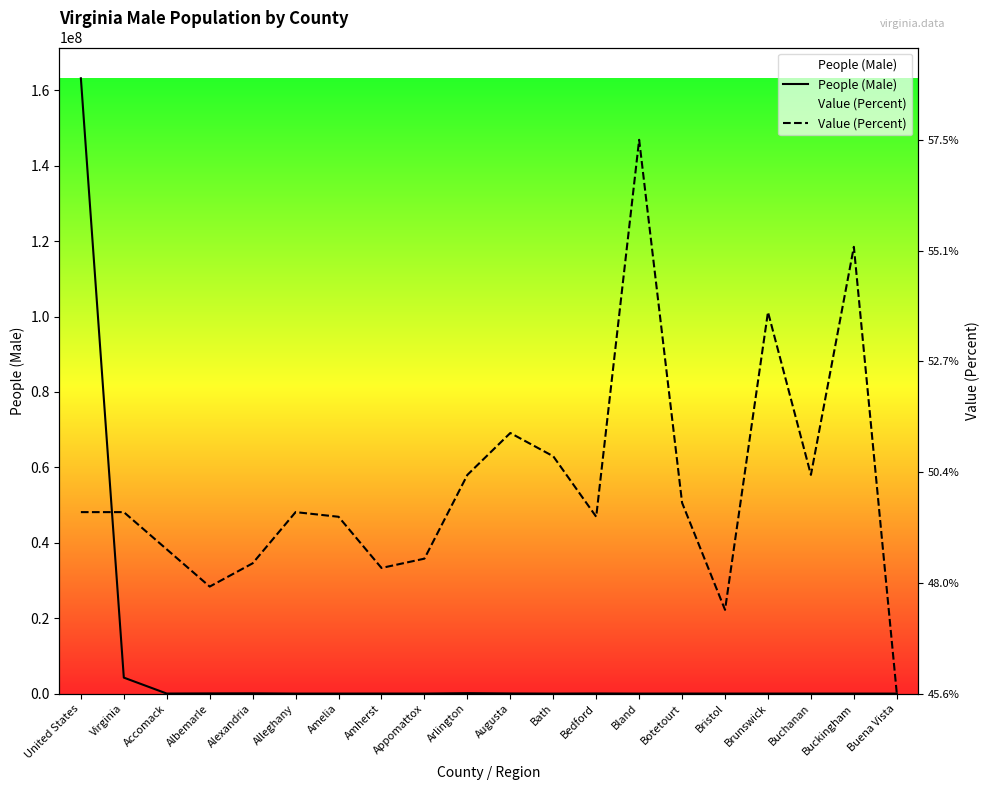

Does the chart display data point markers on the line(s)?

No